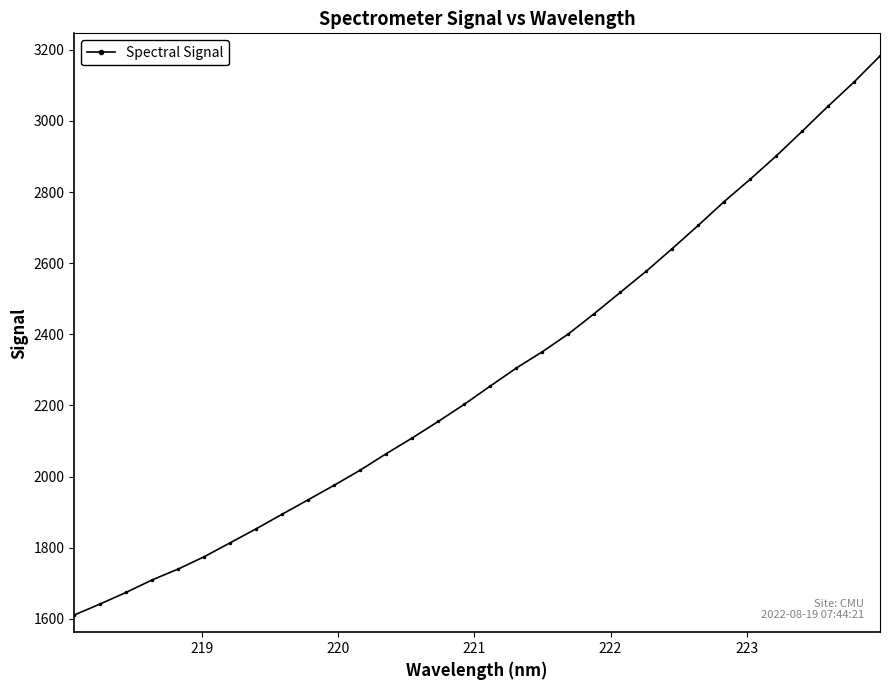

What is the minimum value shown in the chart?

1610.5